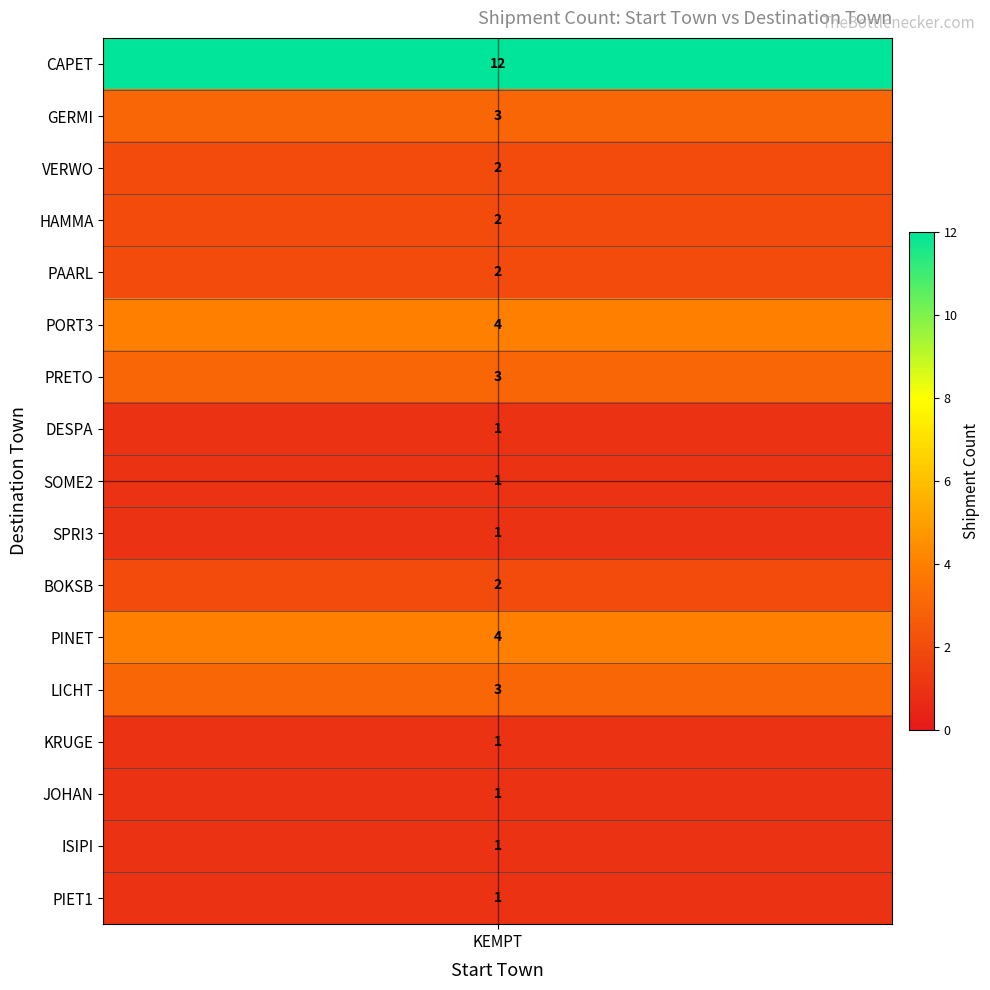

How many data points are above 2?

6